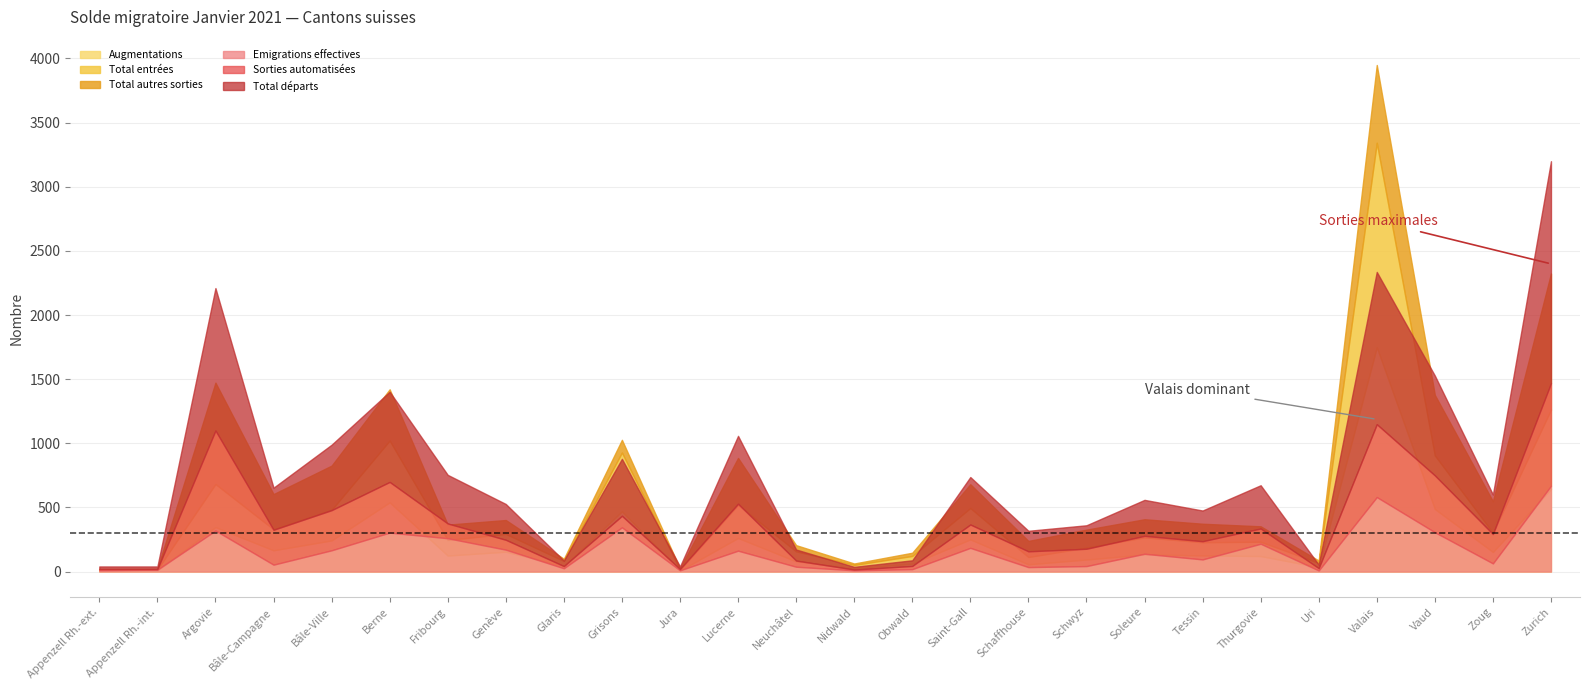

Does the chart display data point markers on the line(s)?

No